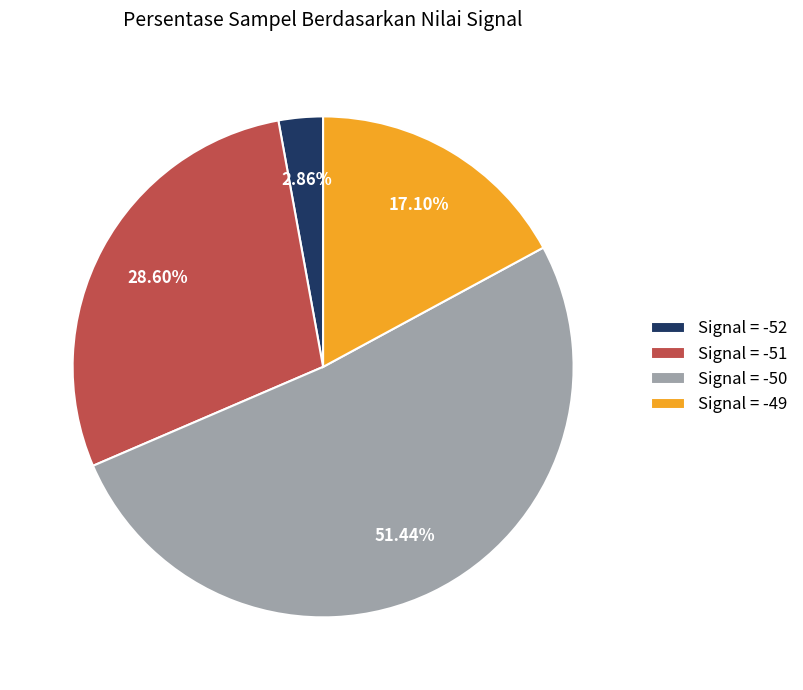

Which has a higher value, Signal = -49 or Signal = -50?

Signal = -50